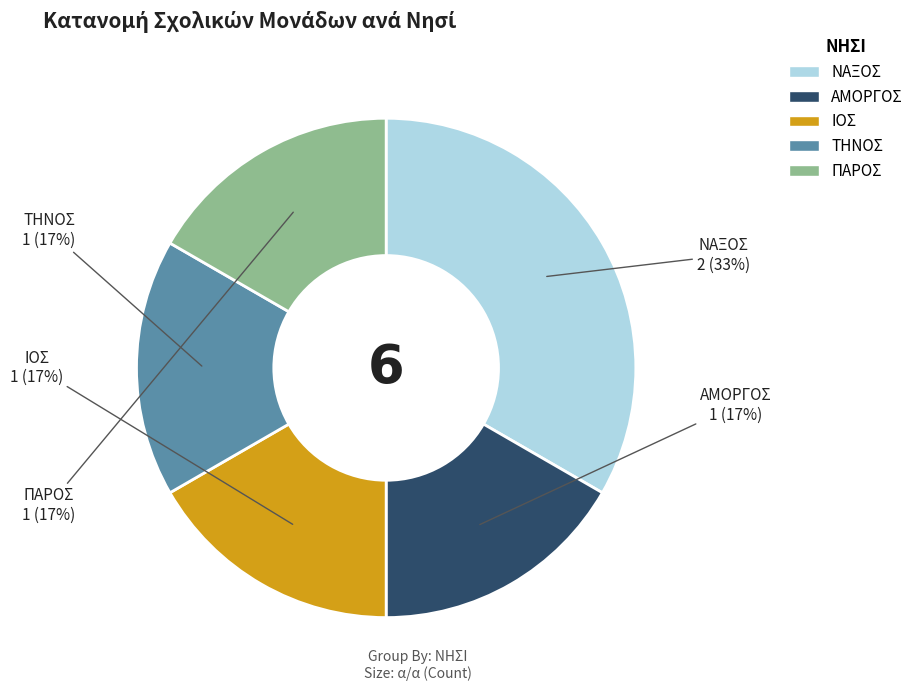

How many slices are in this pie chart?

5